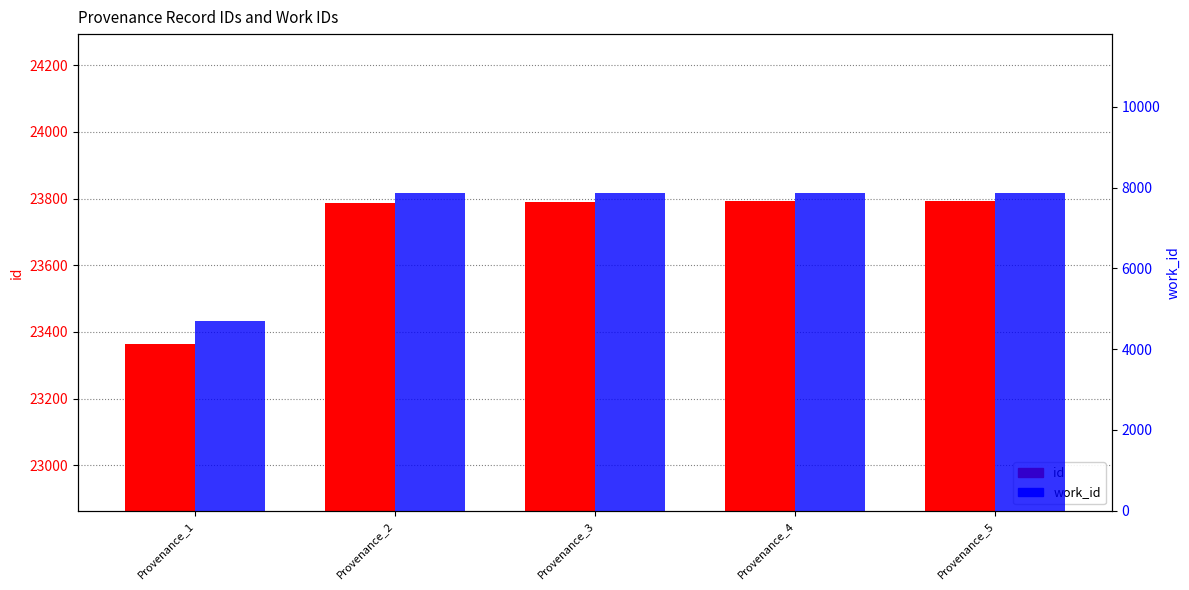

What is the sum of the id values at Provenance_5 and Provenance_1?

47157